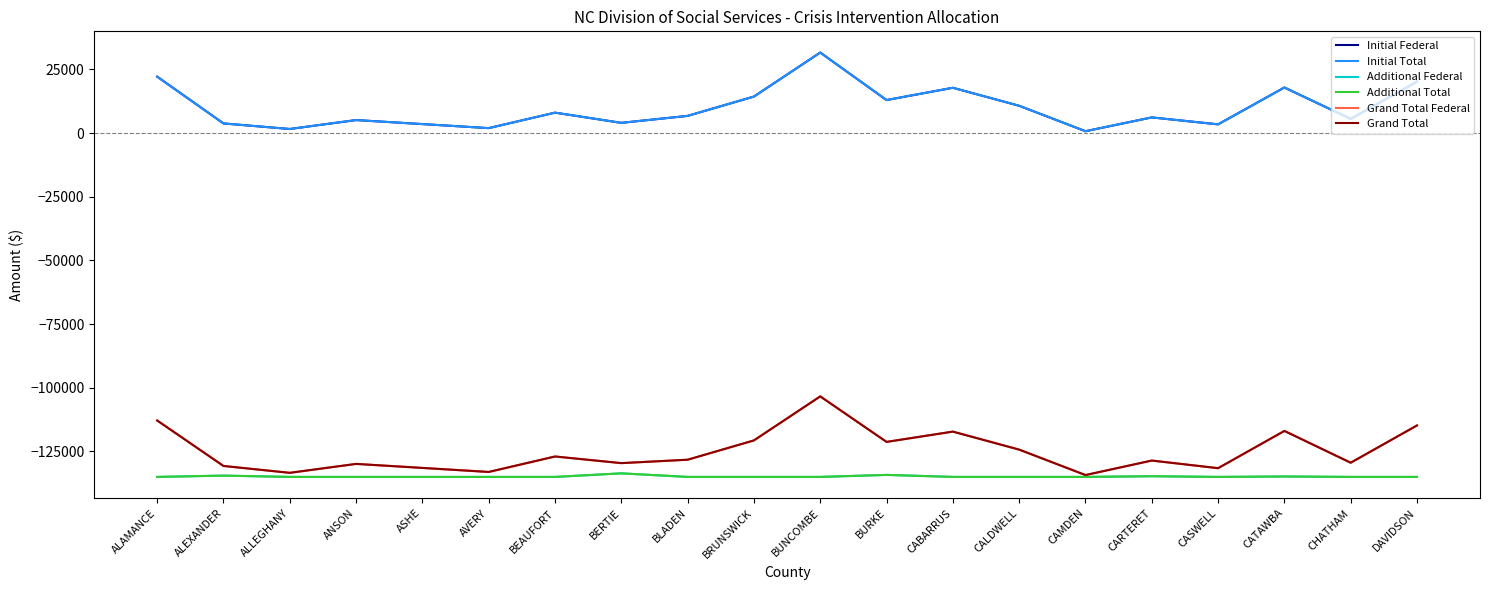

Does the chart display data point markers on the line(s)?

No